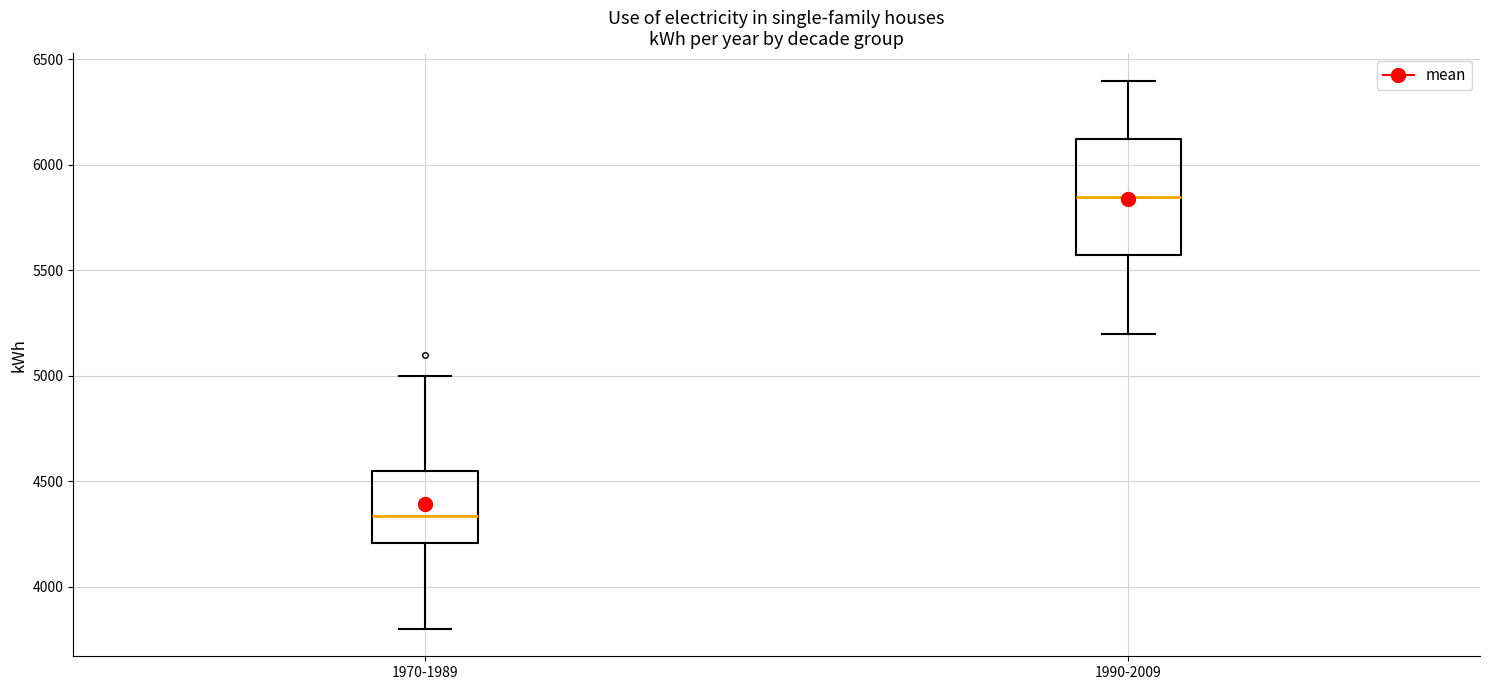

Reading left to right, read every box against the y-axis: the position of its median line, the range the box covers, and the ends of its whiskers. The values are not printed on the chart, so give them approximately, as read against the axis.

1970-1989: median 4350, box 4200 to 4550, whiskers 3800 to 5000
1990-2009: median 5850, box 5600 to 6150, whiskers 5200 to 6400